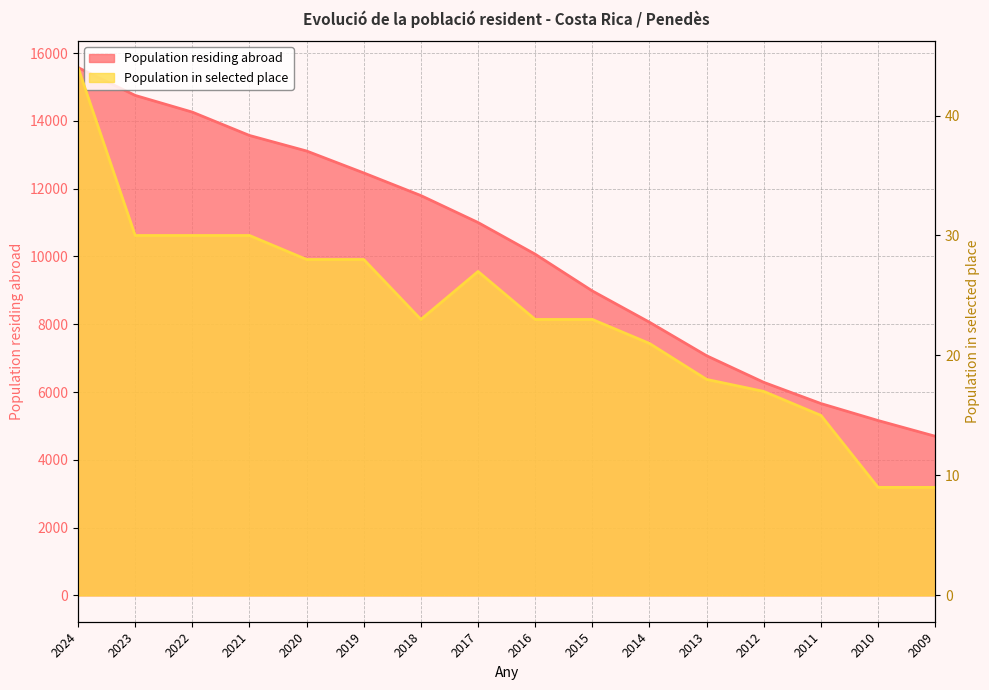

Which category has the lowest value in the Population residing abroad series?

2009